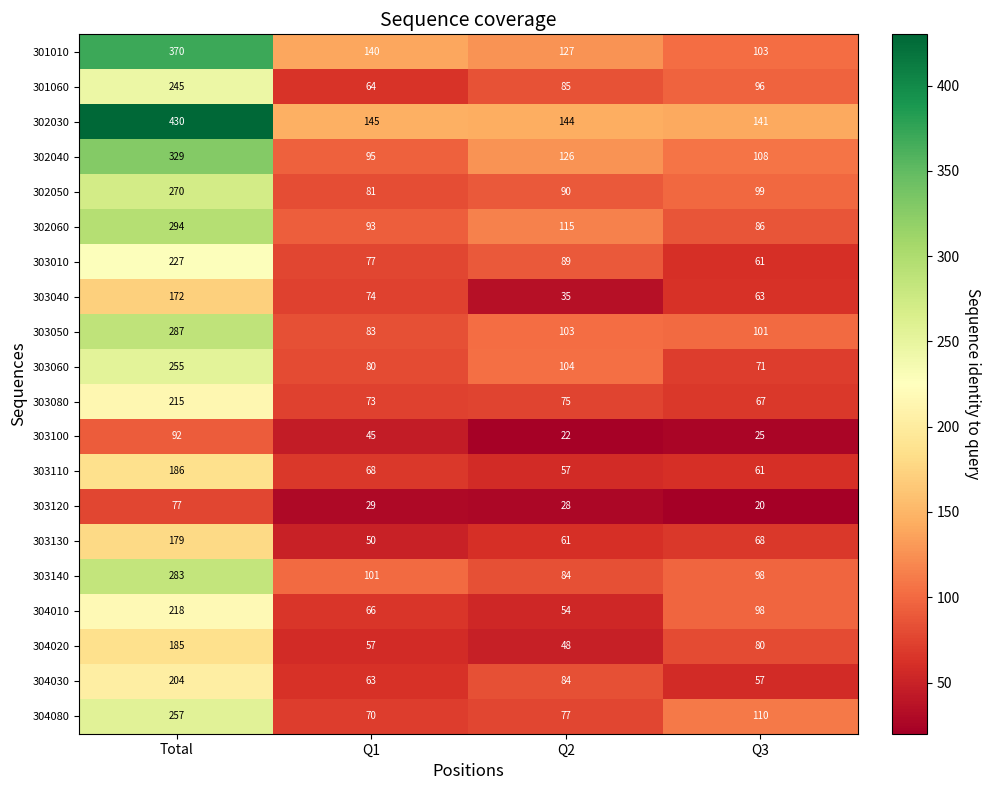

What is the difference between the maximum and second lowest values in the 304080 series?

180